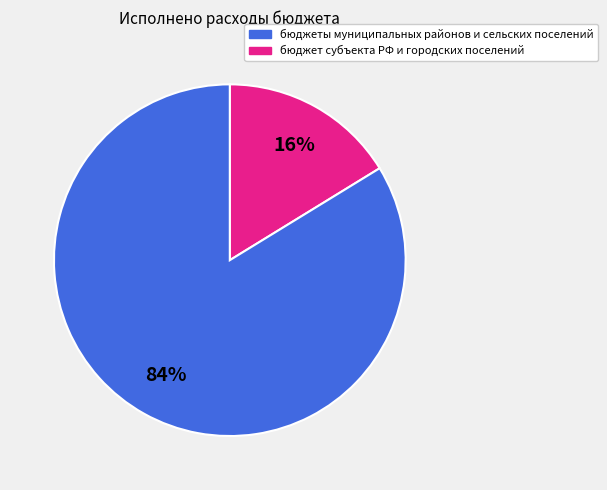

Does any single category account for the majority?

Yes